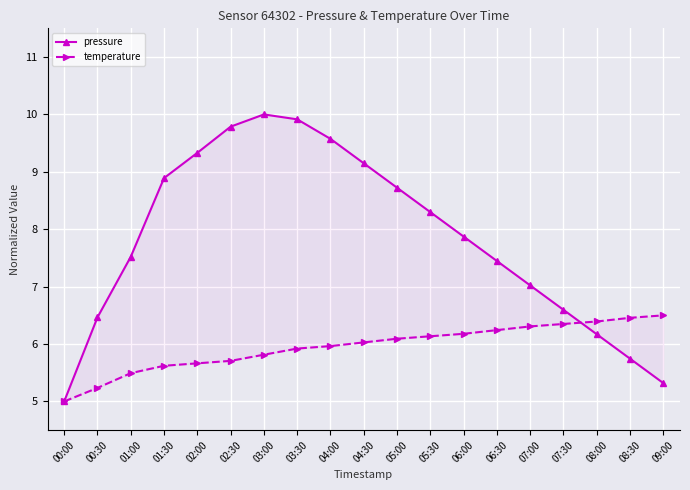

Which category has the lowest value across all series?

00:00